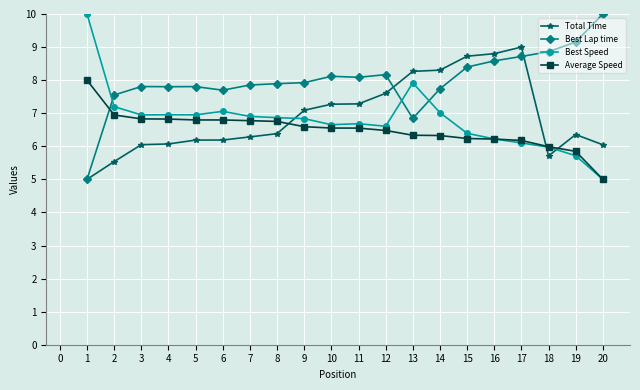

Between 3 and 12, which series saw the biggest shift?

Total Time